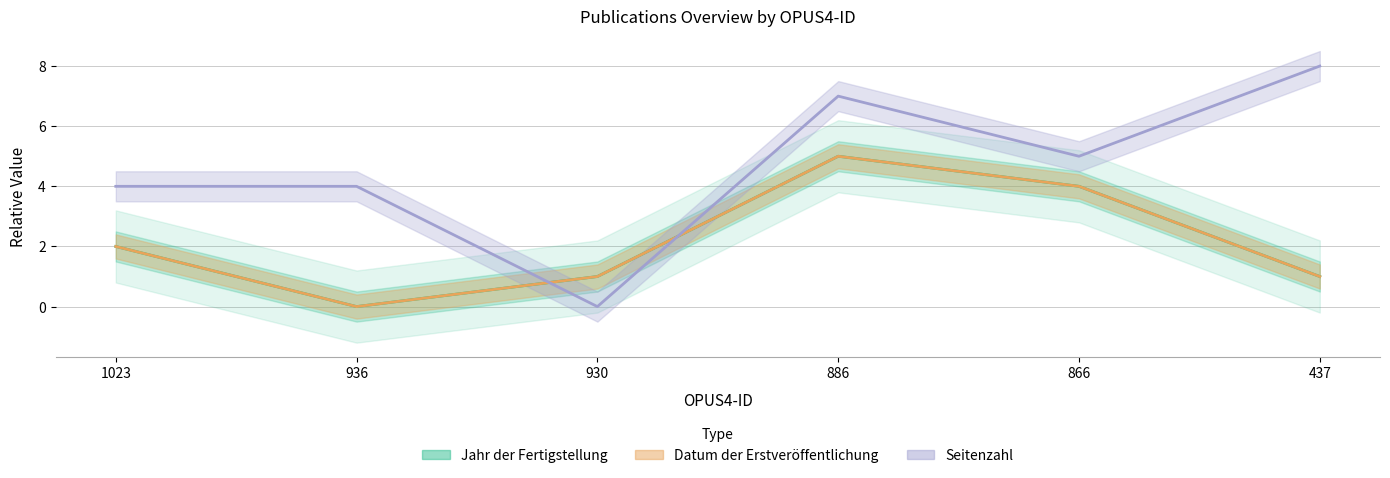

After their last crossing, which series has the higher values: Datum der Erstveröffentlichung or Seitenzahl?

Seitenzahl